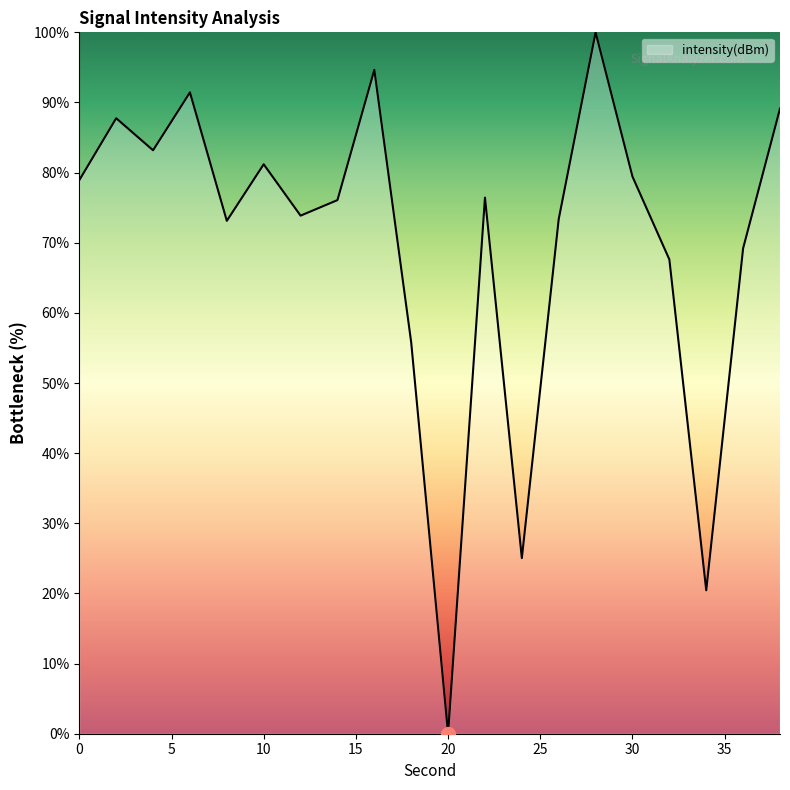

What is the greatest value displayed?

100.0